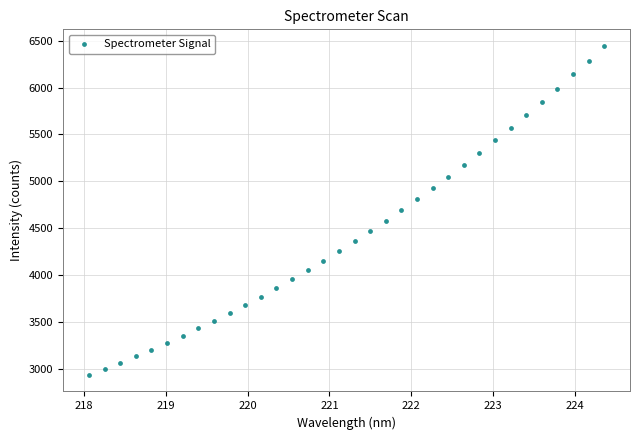

What is the range of Y values (max minus min)?

3515.0